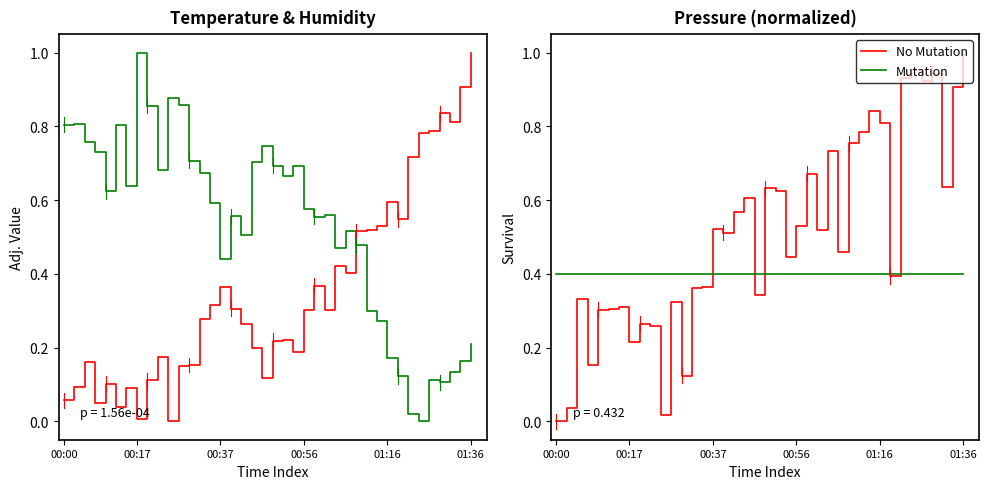

At which label does No Mutation reach its peak?

01:36